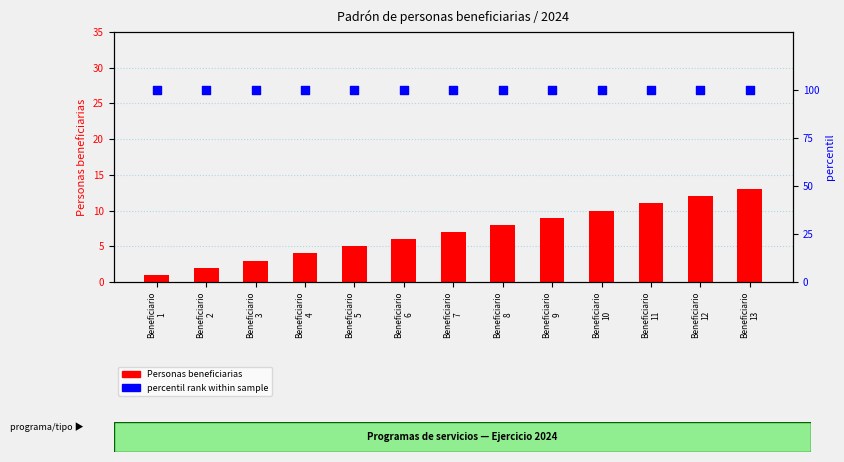

What are all the series names shown in the legend?

Personas beneficiarias, percentil rank within sample